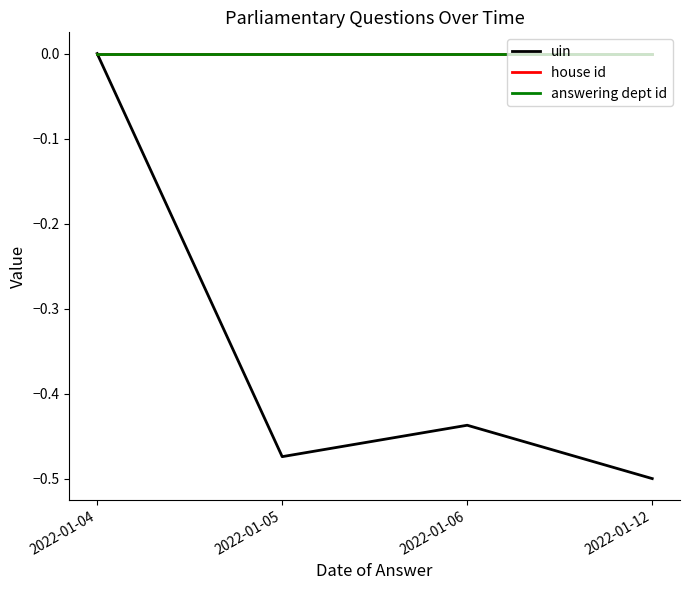

Reading left to right, extract all data points from this chart.

uin: 2022-01-04=0.0	2022-01-05=-0.5	2022-01-06=-0.4	2022-01-12=-0.5
house id: 2022-01-04=0.0	2022-01-05=0.0	2022-01-06=0.0	2022-01-12=0.0
answering dept id: 2022-01-04=0.0	2022-01-05=0.0	2022-01-06=0.0	2022-01-12=0.0